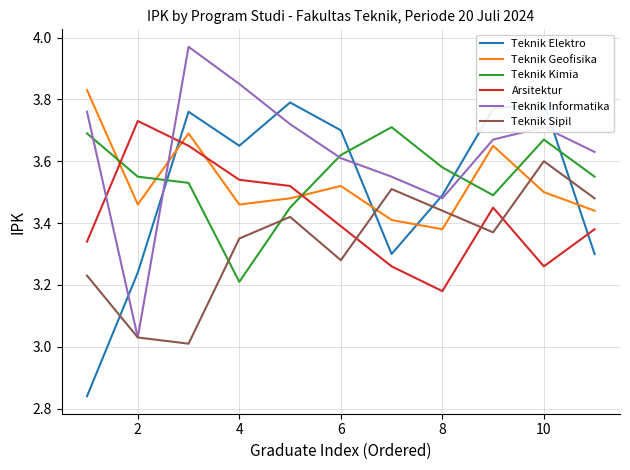

What is the minimum value for Teknik Geofisika?

3.4